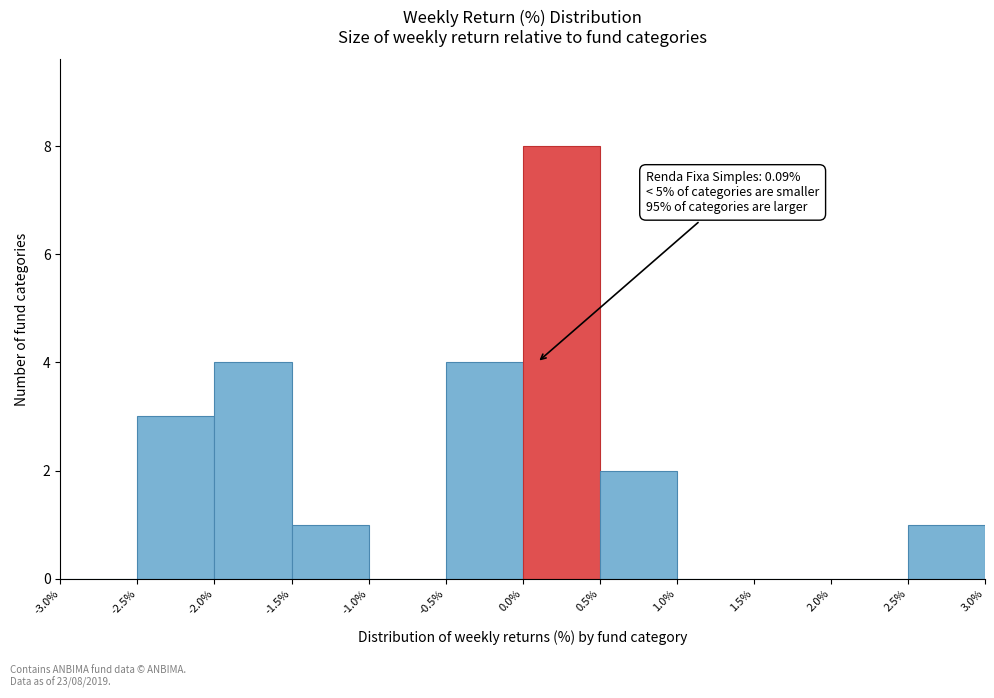

Over which range of the x-axis is the bar tallest?

0.0% to 0.5%